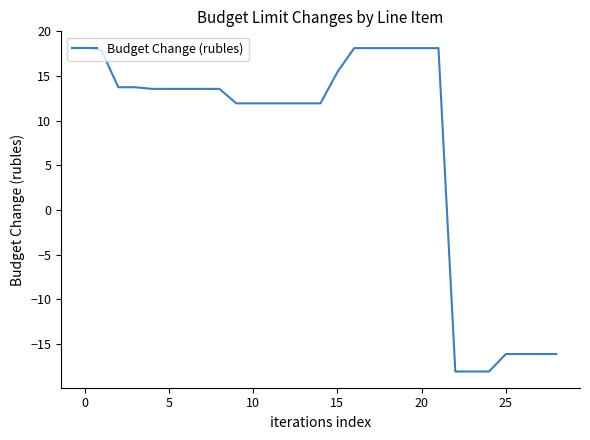

What is the difference between the maximum and minimum values?

36.3